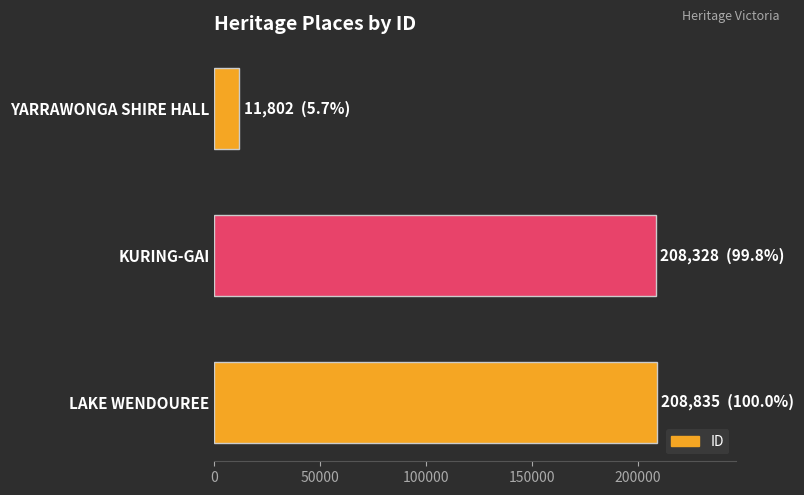

What is the sum of all values?

428965